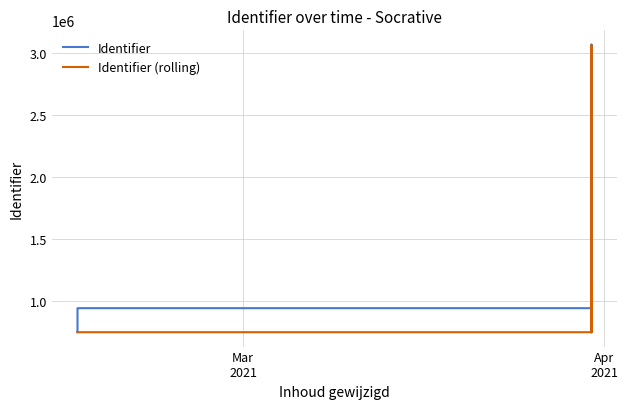

What is the minimum value shown in the chart?

752238